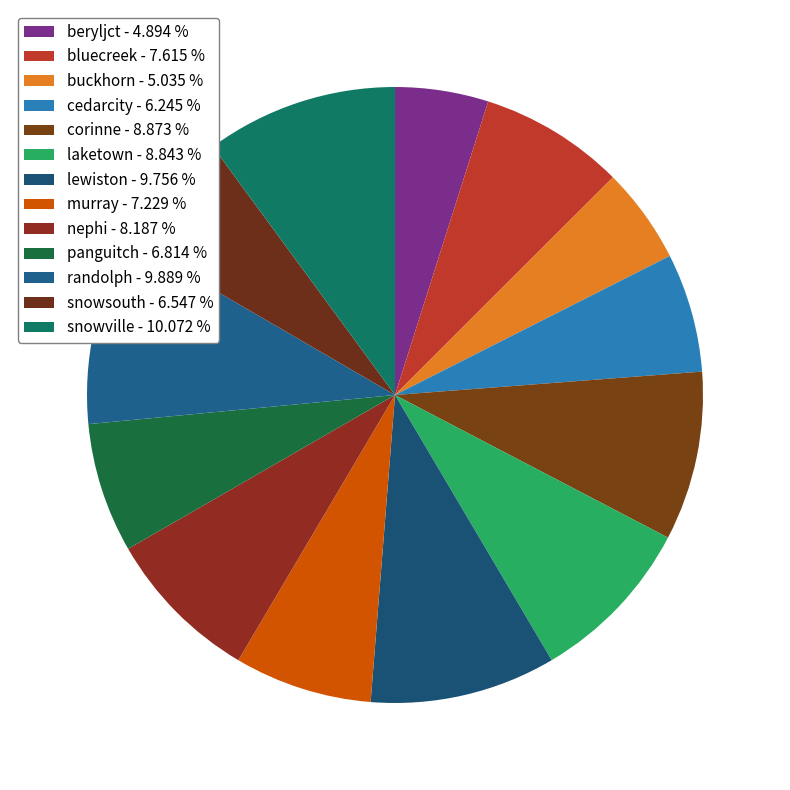

Is laketown the majority of the pie?

No